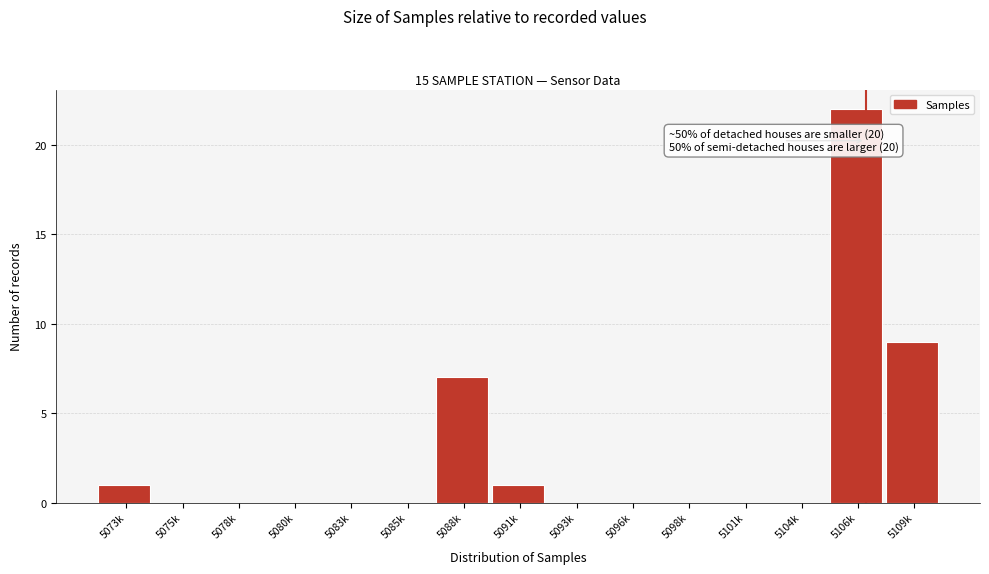

At which label is the value closest to 11?

5109k